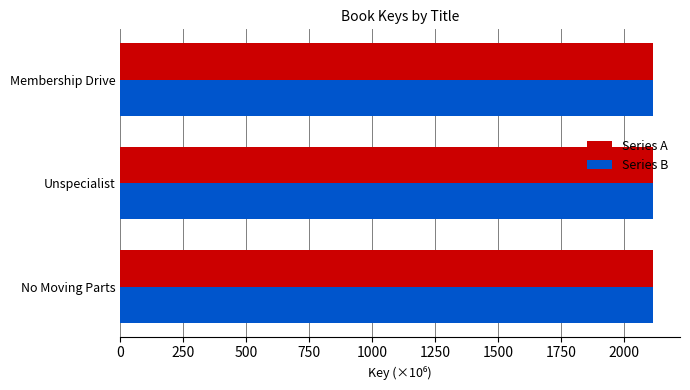

What is the sum of all Series A values?

6353.7